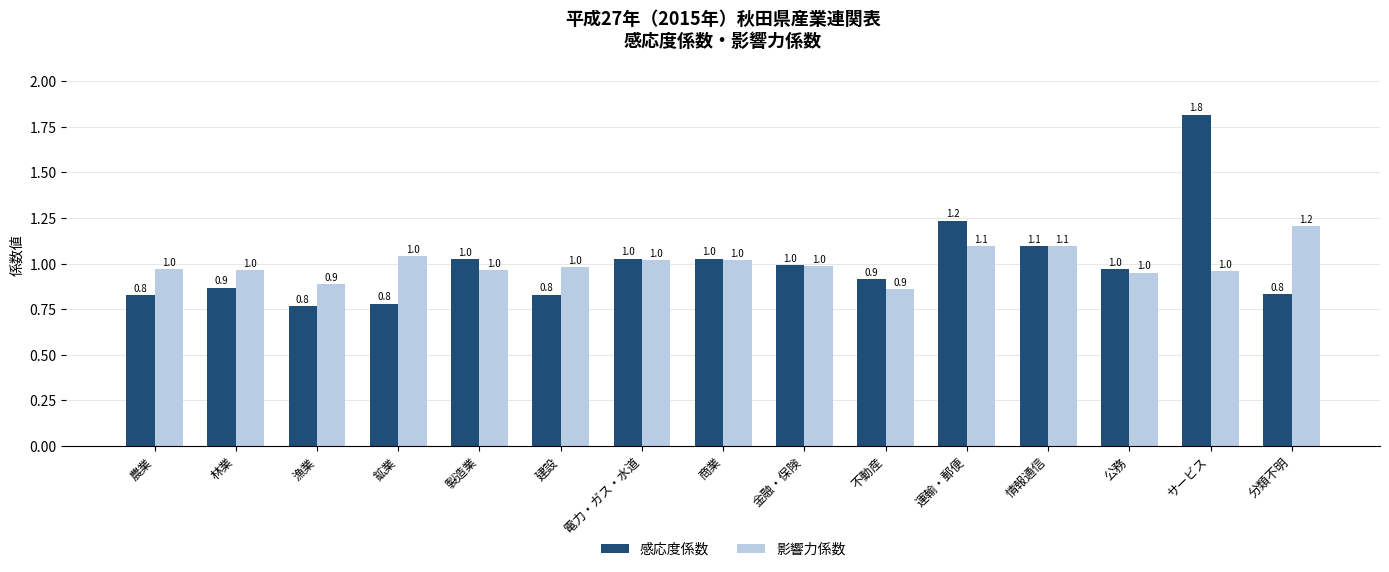

What is the approximate value of 影響力係数 at 金融・保険?

1.0